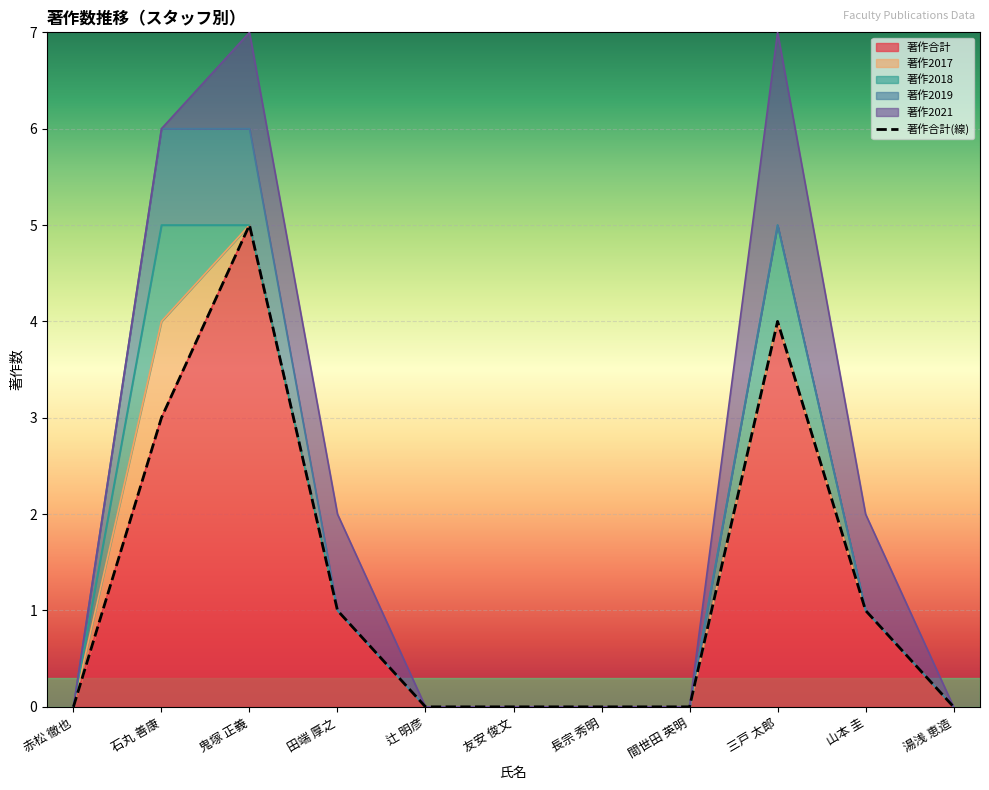

At which label does 著作2018 reach its minimum?

赤松 徹也